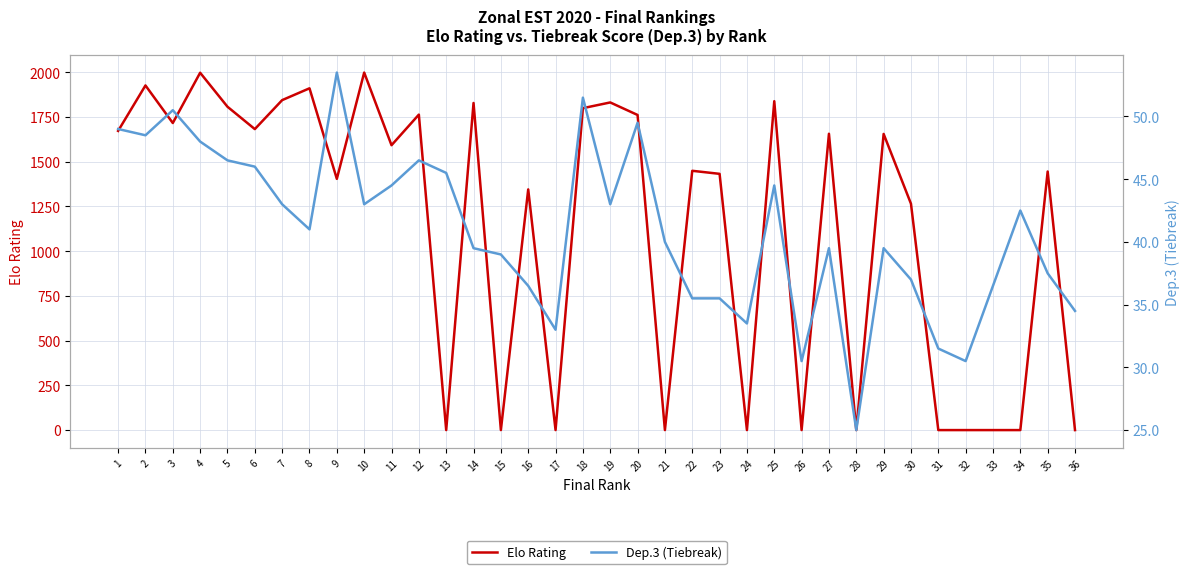

What is the value of the Dep.3 (Tiebreak) point at the 24th from the left?

33.5